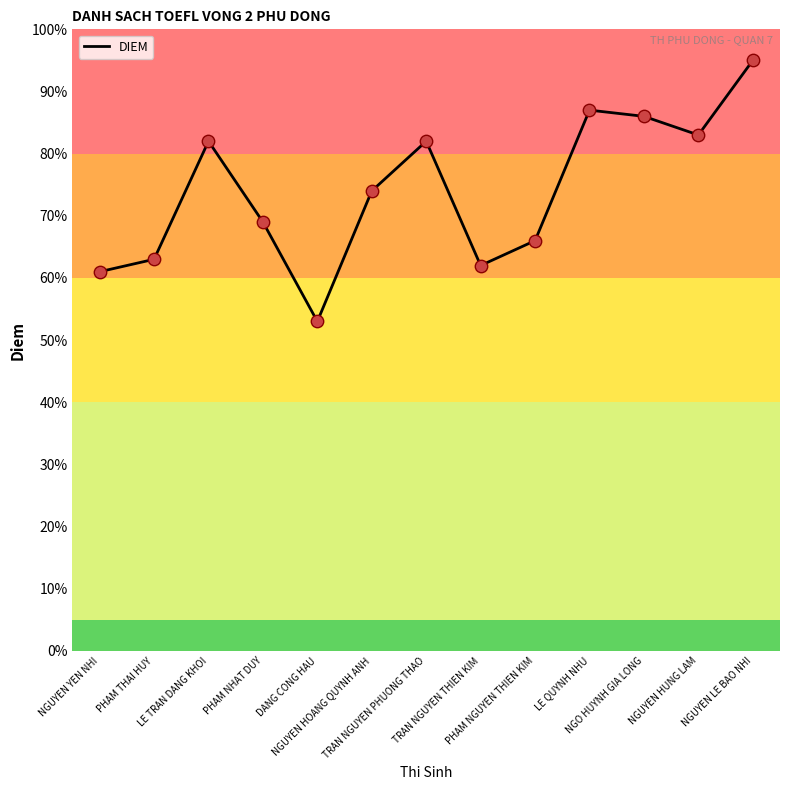

Between NGUYEN YEN NHI and LE TRAN DANG KHOI, which is larger?

LE TRAN DANG KHOI